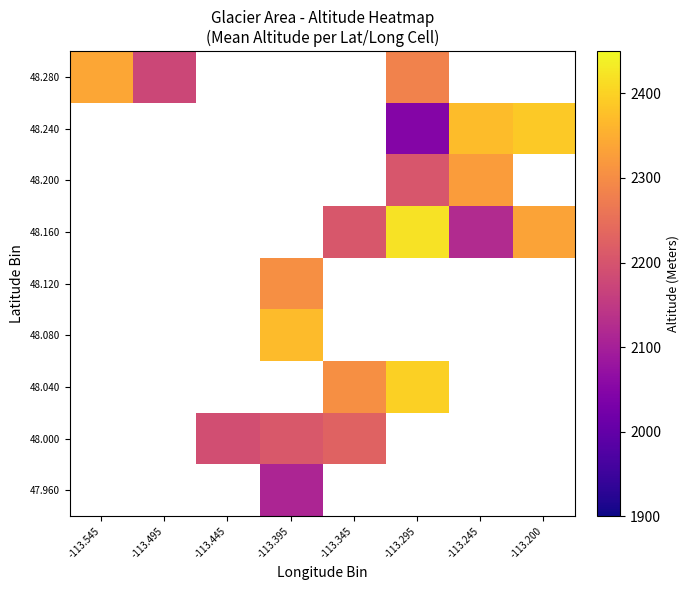

Between -113.545 and -113.200, which is larger?

-113.200